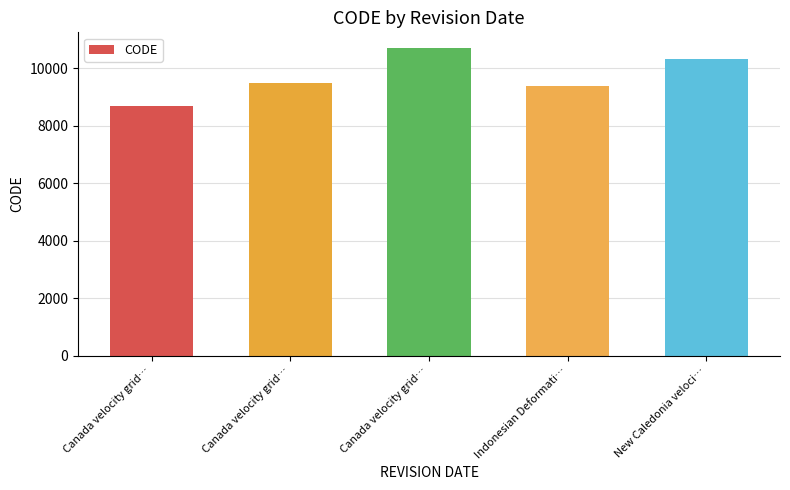

Between Canada velocity grid… and Canada velocity grid…, which is larger?

Canada velocity grid…